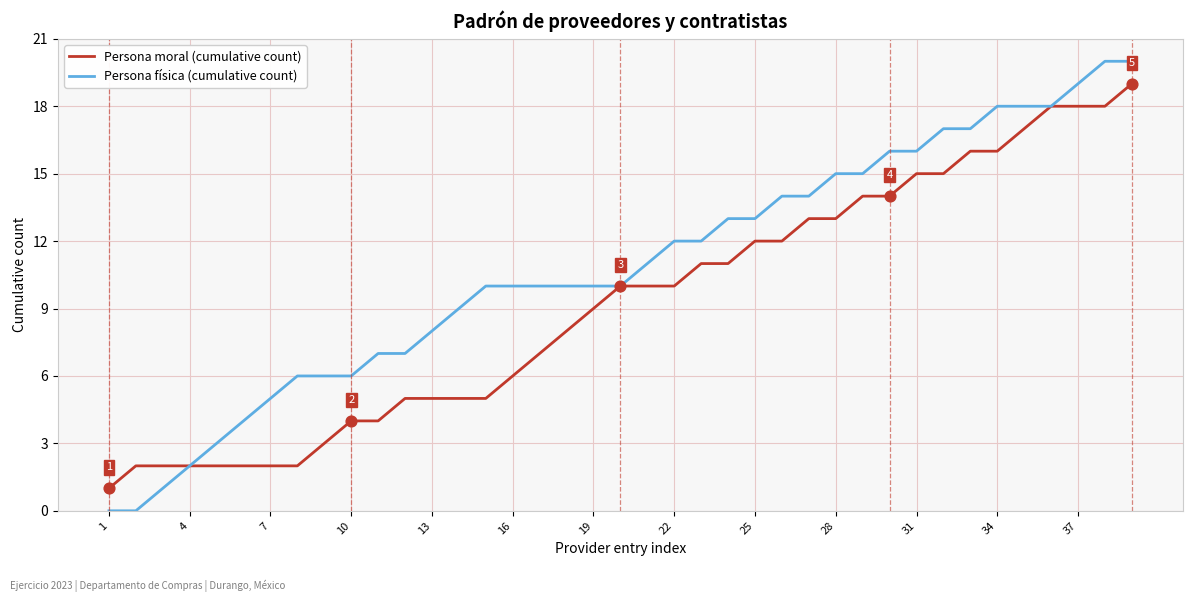

Which series has the largest total across all categories?

Persona física (cumulative count)